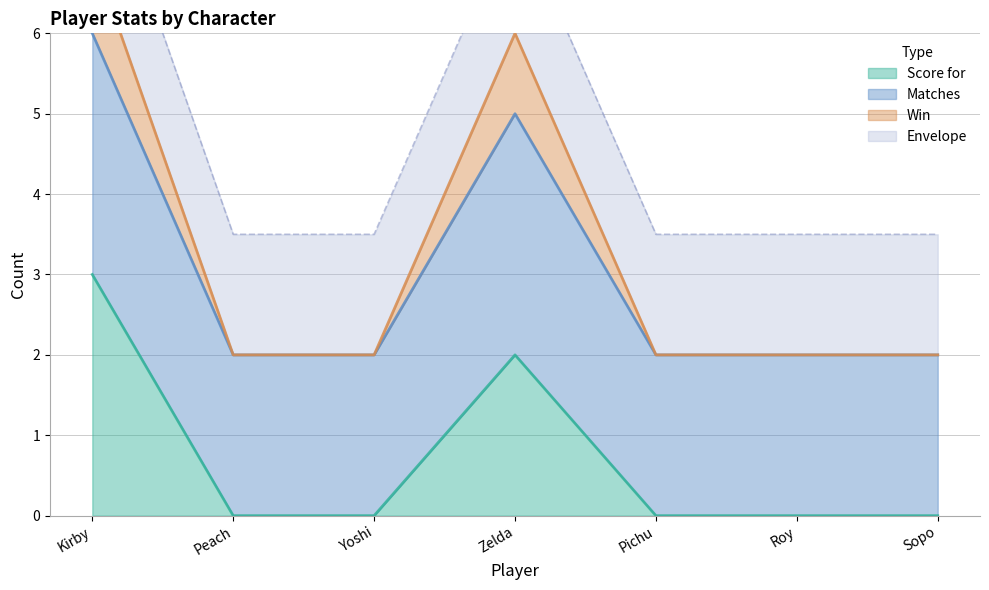

List the labels in order of Score for value, largest first.

Kirby, Zelda, Peach, Yoshi, Pichu, Roy, Sopo